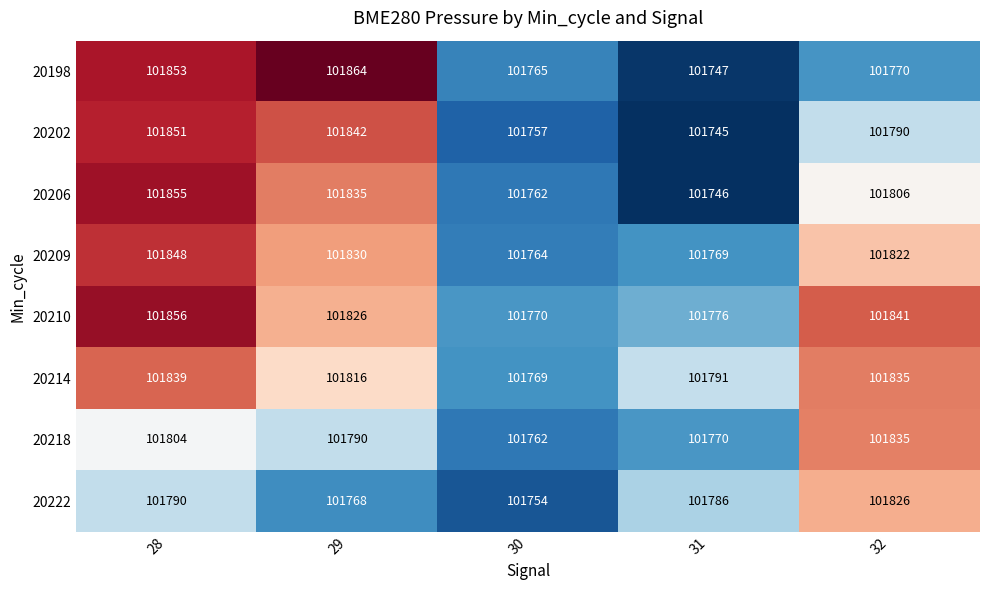

The value of 20202 at 31 is 156812. True or false?

False